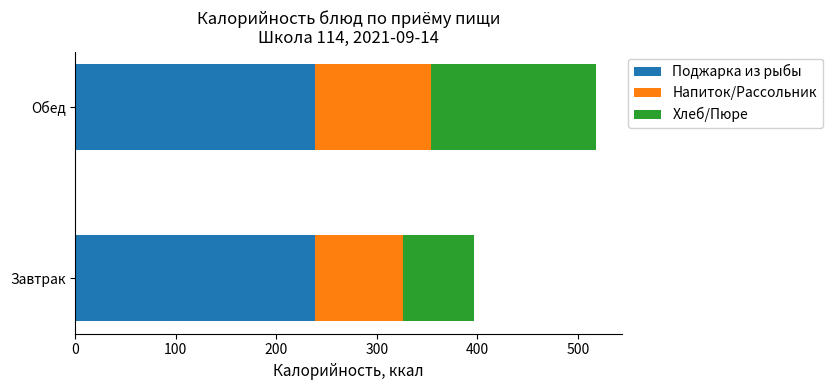

What is the maximum value for Поджарка из рыбы?

238